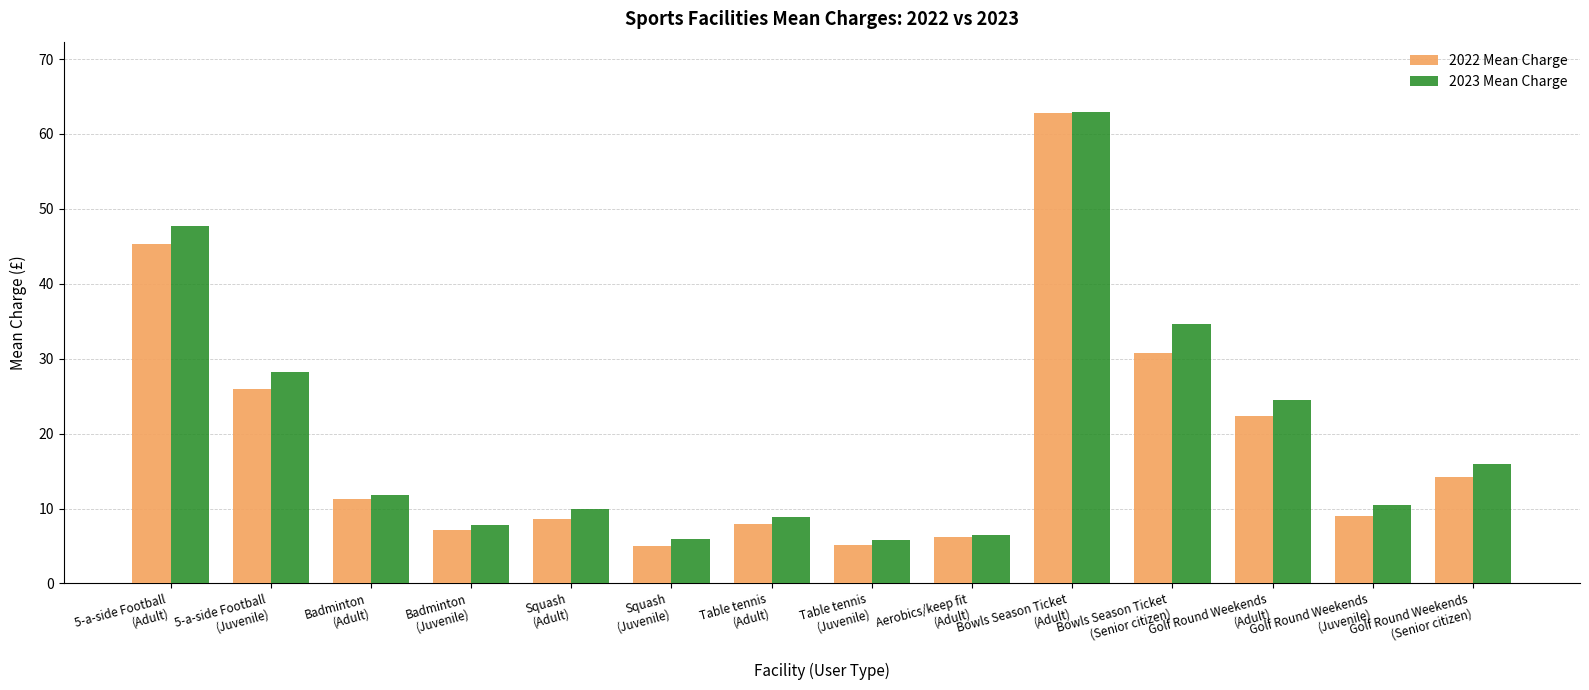

What is the smallest value displayed?

5.0